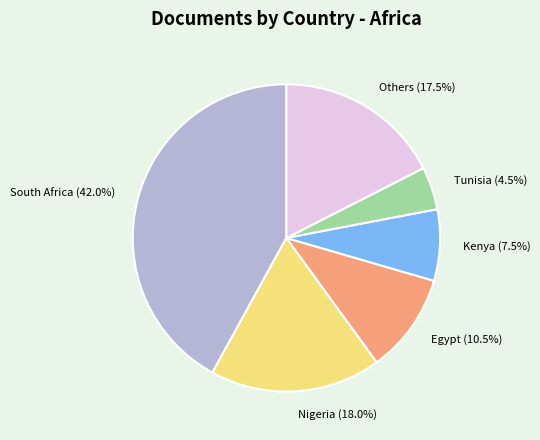

Which slice is the largest?

South Africa (42.0%)